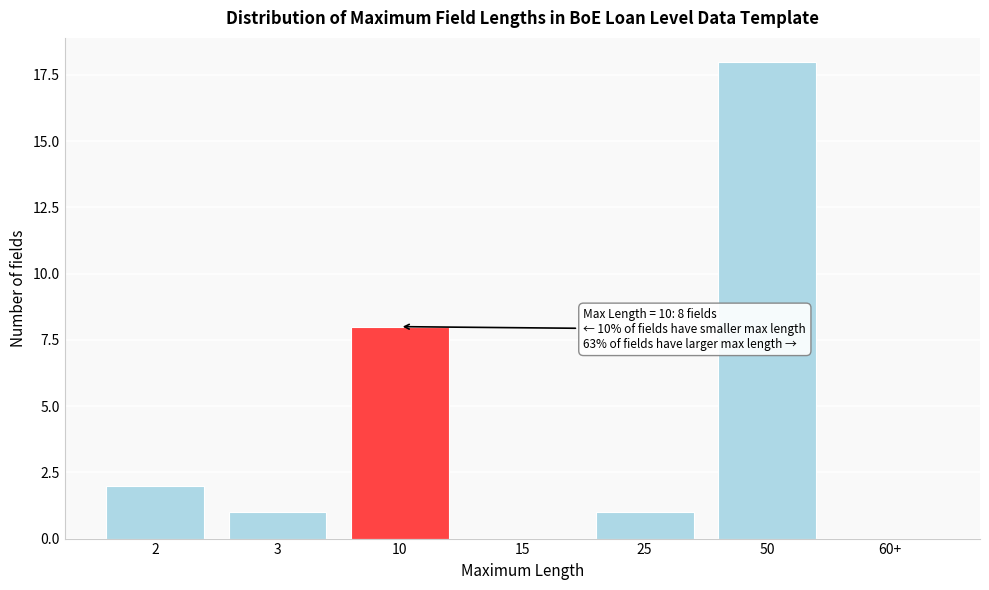

Reading left to right, list all the values displayed in this chart.

2=2	3=1	10=8	15=0	25=1	50=18	60+=0